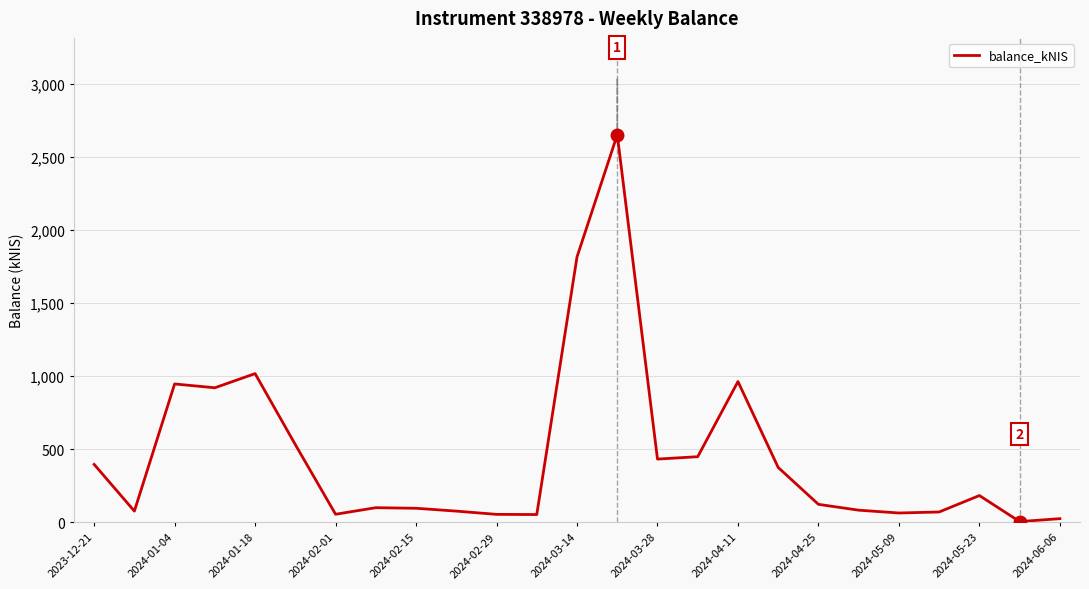

Does the chart have visible grid lines?

Yes